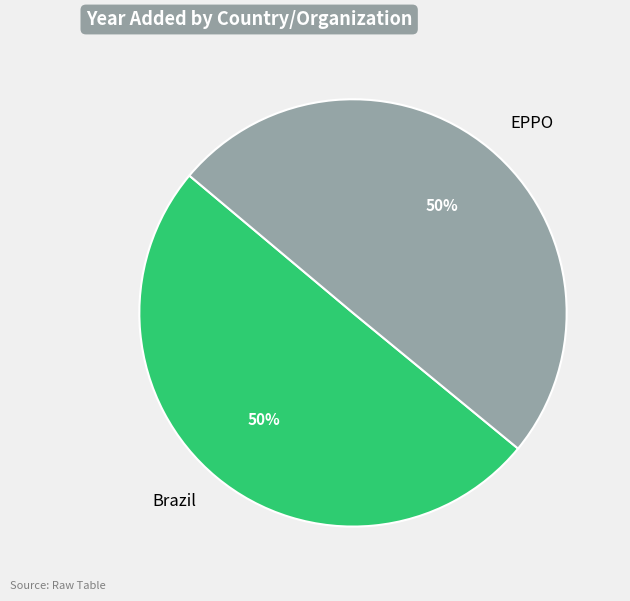

Count the number of slices in the pie.

2